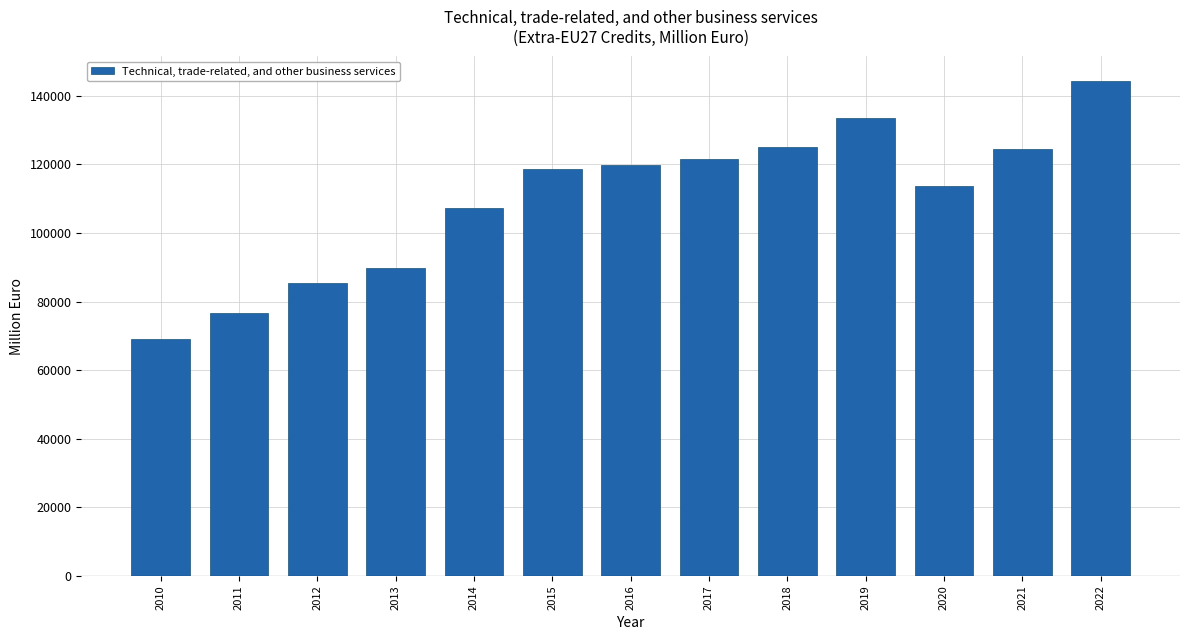

Reading left to right, list all the values displayed in this chart.

68966.3	76611.1	85291.4	89861.5	107357.3	118735.1	119823.3	121469.7	125116.5	133621.4	113860.6	124386.5	144291.5